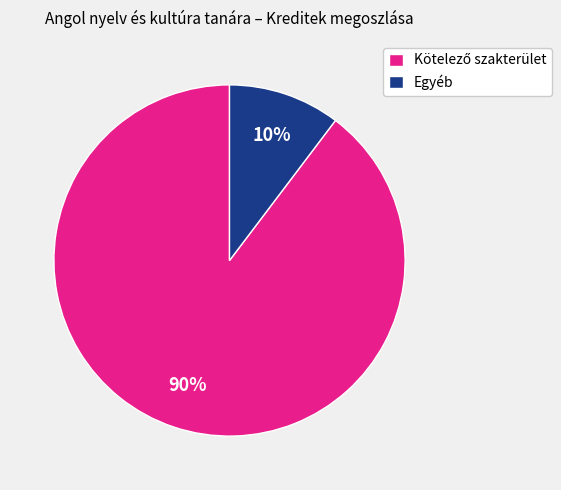

True or false: Egyéb accounts for 10% of the total.

True